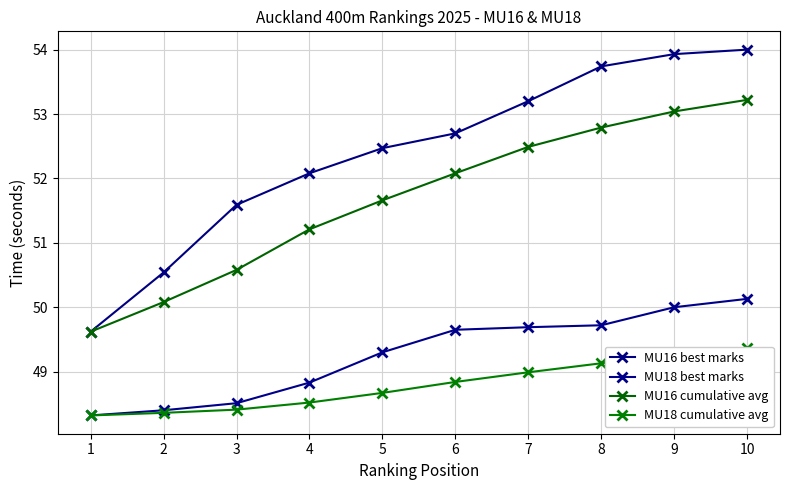

True or false: MU18 cumulative avg has a value of 48.4 at 3.

True